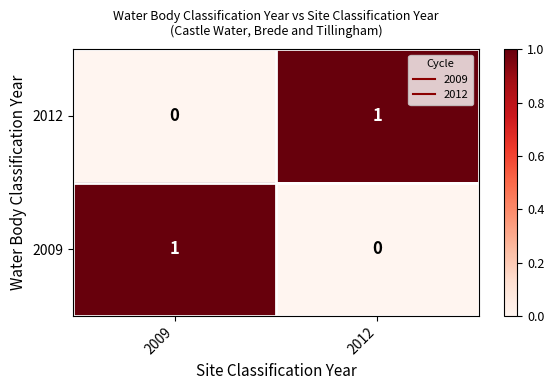

Rank the categories by 2012 value from highest to lowest.

2012, 2009